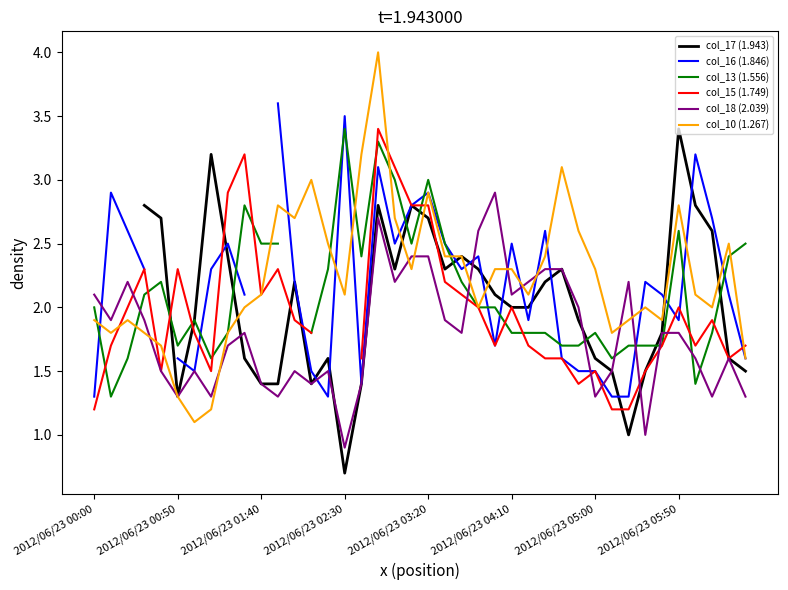

Count the number of categories in the chart.

40